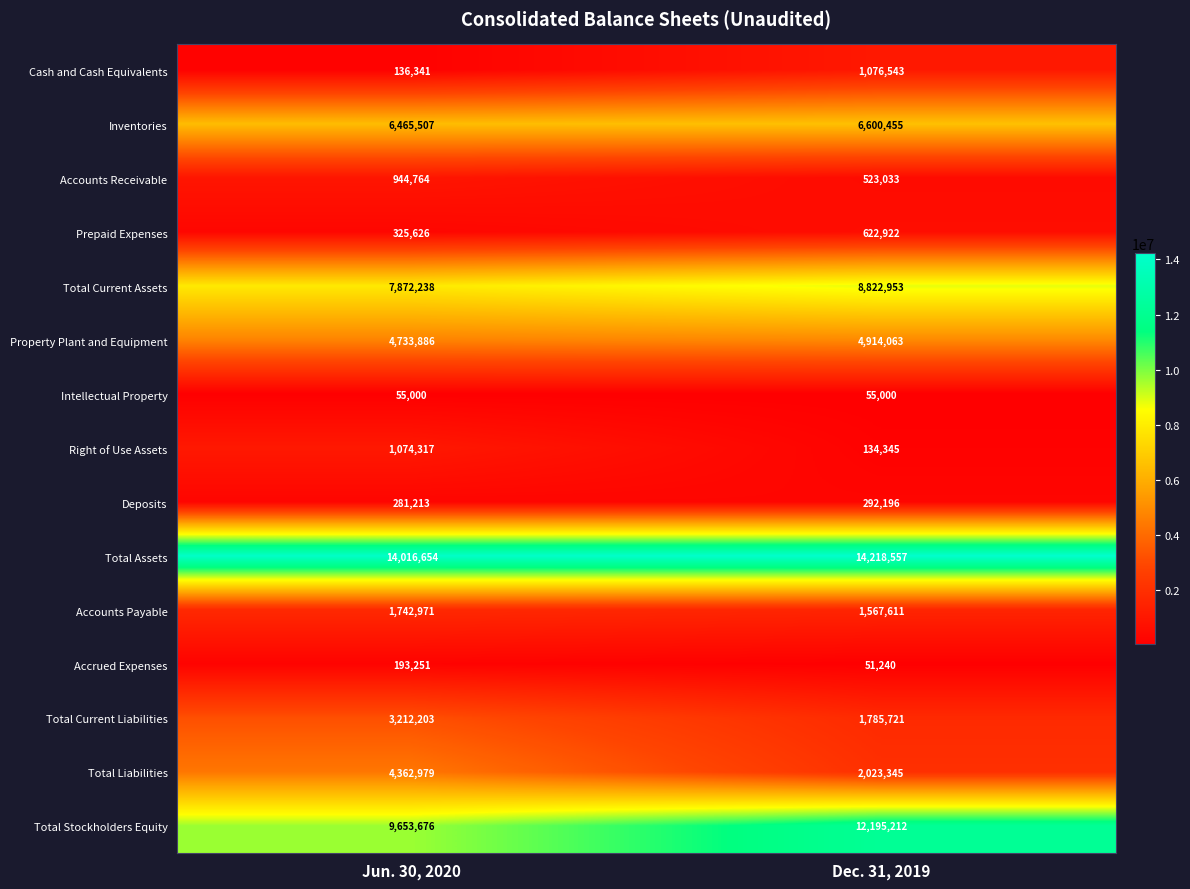

What is the total value across all series at Dec. 31, 2019?

54883196